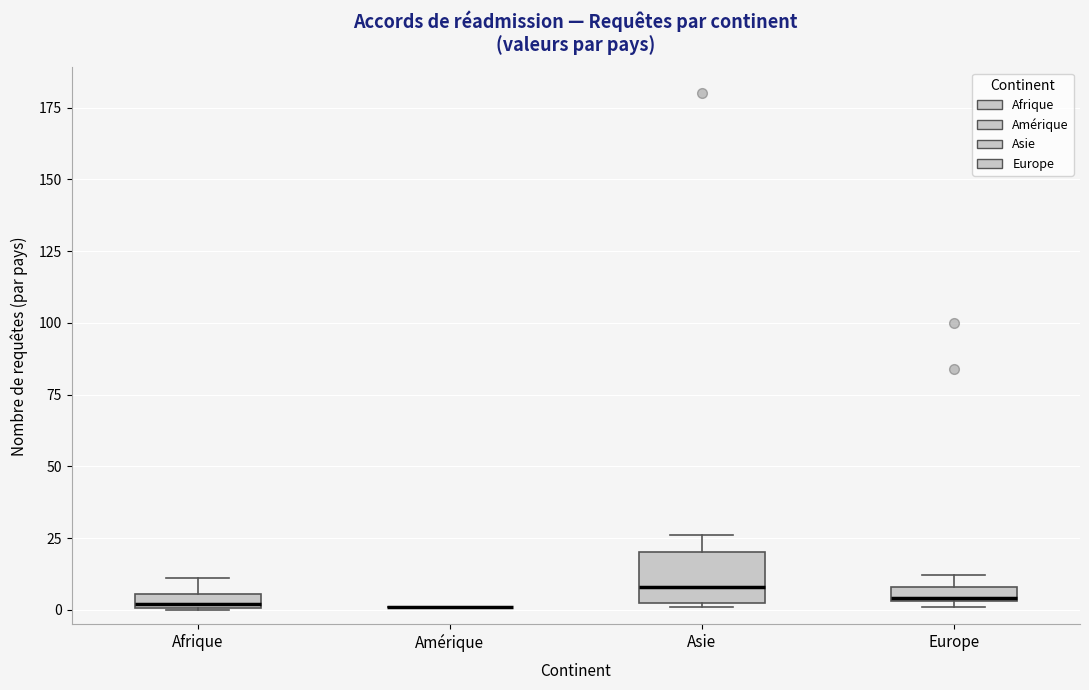

Which box is the tallest, from its lower edge to its upper edge?

Asie